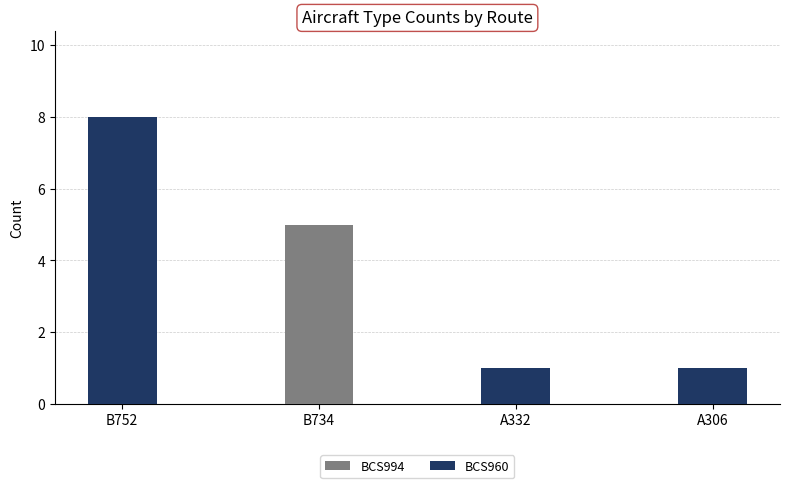

Reading left to right, list the values for the BCS994 series.

B752=0	B734=5	A332=0	A306=0